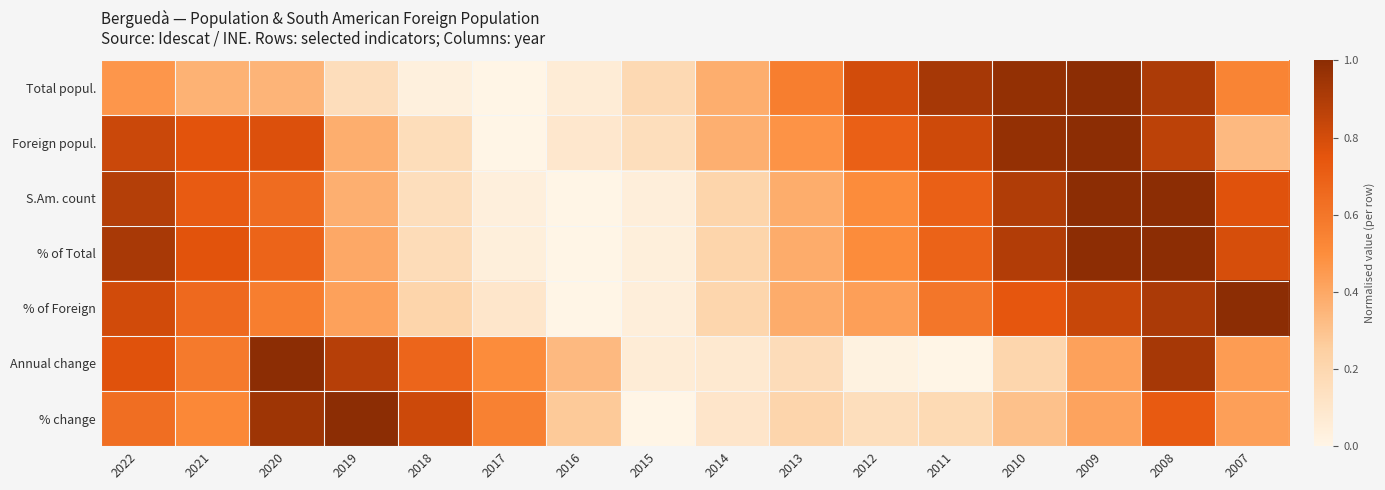

Reading right to left, transcribe all the data shown in this chart.

Total popul.: 2007=0.5	2008=0.9	2009=1.0	2010=1.0	2011=0.9	2012=0.8	2013=0.6	2014=0.4	2015=0.2	2016=0.1	2017=0.0	2018=0.0	2019=0.2	2020=0.4	2021=0.4	2022=0.5
Foreign popul.: 2007=0.3	2008=0.9	2009=1.0	2010=1.0	2011=0.8	2012=0.7	2013=0.5	2014=0.4	2015=0.2	2016=0.1	2017=0.0	2018=0.2	2019=0.4	2020=0.8	2021=0.8	2022=0.8
S.Am. count: 2007=0.8	2008=1.0	2009=1.0	2010=0.9	2011=0.7	2012=0.5	2013=0.4	2014=0.2	2015=0.0	2016=0.0	2017=0.0	2018=0.2	2019=0.4	2020=0.6	2021=0.7	2022=0.9
% of Total: 2007=0.8	2008=1.0	2009=1.0	2010=0.9	2011=0.7	2012=0.5	2013=0.4	2014=0.2	2015=0.0	2016=0.0	2017=0.0	2018=0.2	2019=0.4	2020=0.7	2021=0.8	2022=0.9
% of Foreign: 2007=1.0	2008=0.9	2009=0.8	2010=0.7	2011=0.6	2012=0.4	2013=0.4	2014=0.2	2015=0.0	2016=0.0	2017=0.1	2018=0.2	2019=0.4	2020=0.6	2021=0.7	2022=0.8
Annual change: 2007=0.4	2008=0.9	2009=0.4	2010=0.2	2011=0.0	2012=0.0	2013=0.2	2014=0.1	2015=0.1	2016=0.3	2017=0.5	2018=0.7	2019=0.9	2020=1.0	2021=0.6	2022=0.8
% change: 2007=0.4	2008=0.7	2009=0.4	2010=0.3	2011=0.2	2012=0.2	2013=0.2	2014=0.1	2015=0.0	2016=0.3	2017=0.6	2018=0.8	2019=1.0	2020=0.9	2021=0.5	2022=0.6